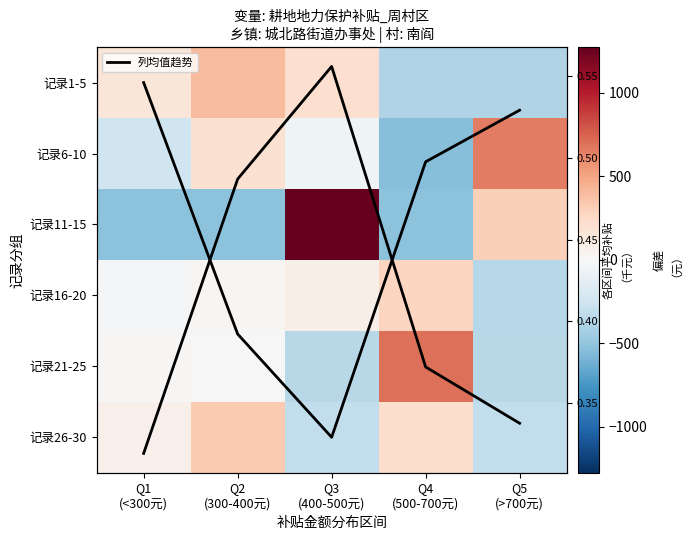

What is the total value across all series at Q3
(400-500元)?

853.7